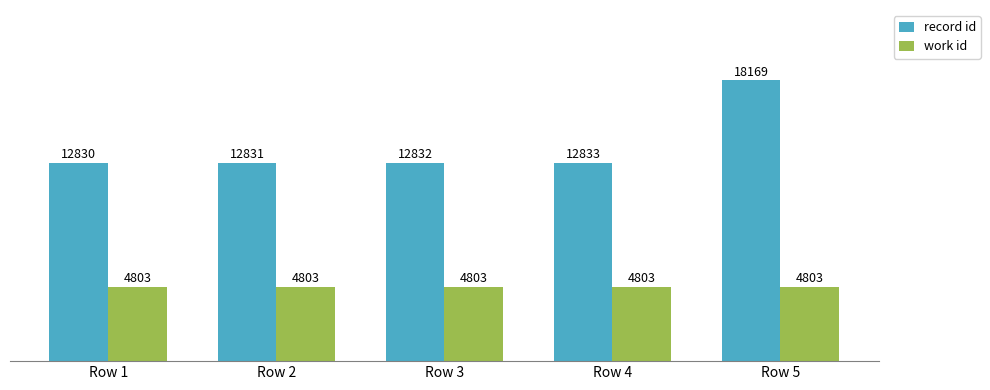

What is the sum of all work id values?

24015